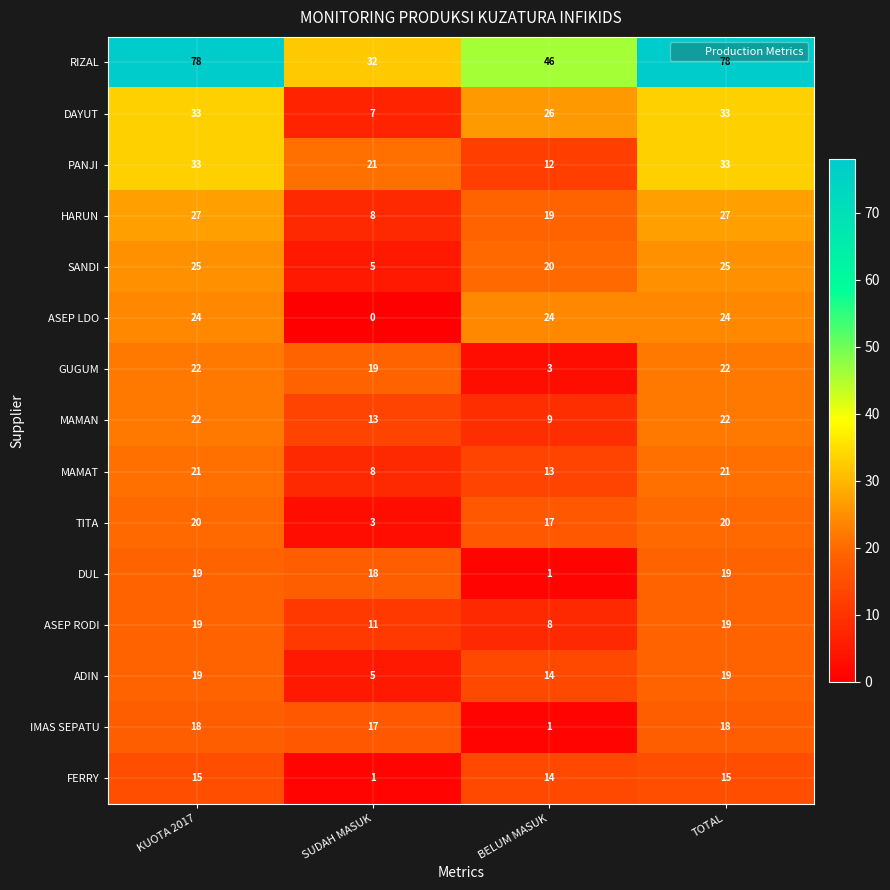

Between KUOTA 2017 and BELUM MASUK, which series saw the biggest shift?

RIZAL